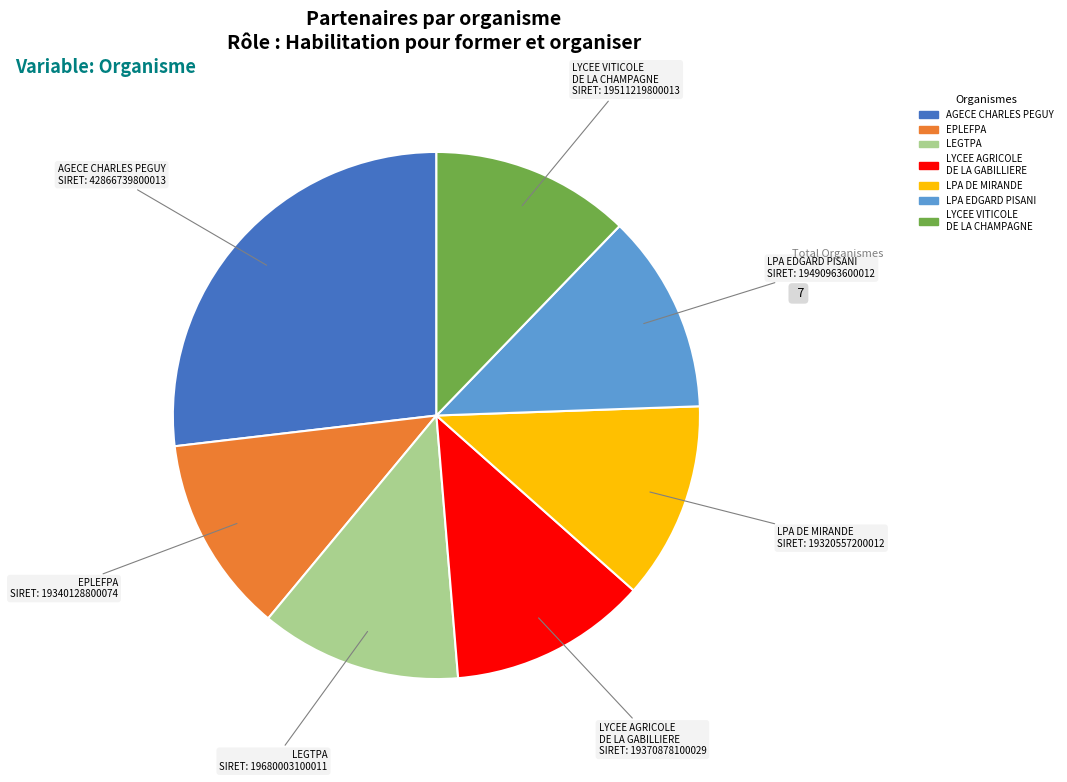

Approximately how many times larger is the value at EPLEFPA compared to LYCEE VITICOLE DE LA CHAMPAGNE?

1.0